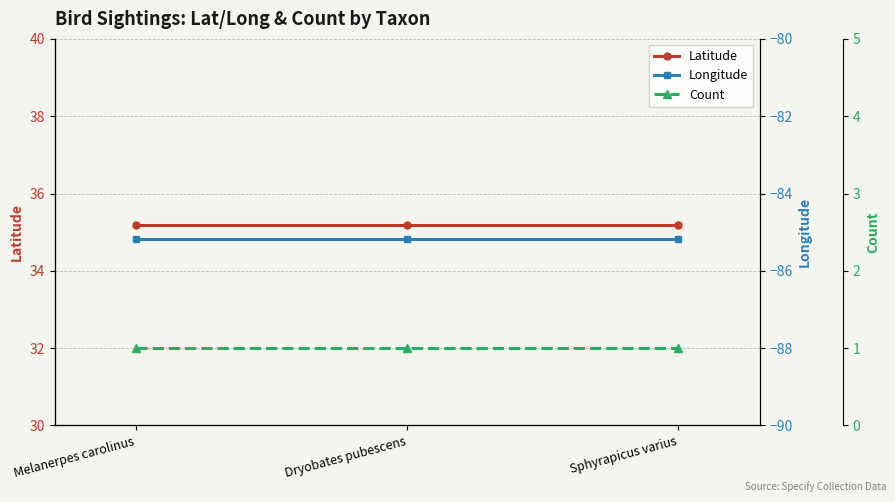

Rank the series at Sphyrapicus varius from highest to lowest value.

Latitude, Count, Longitude